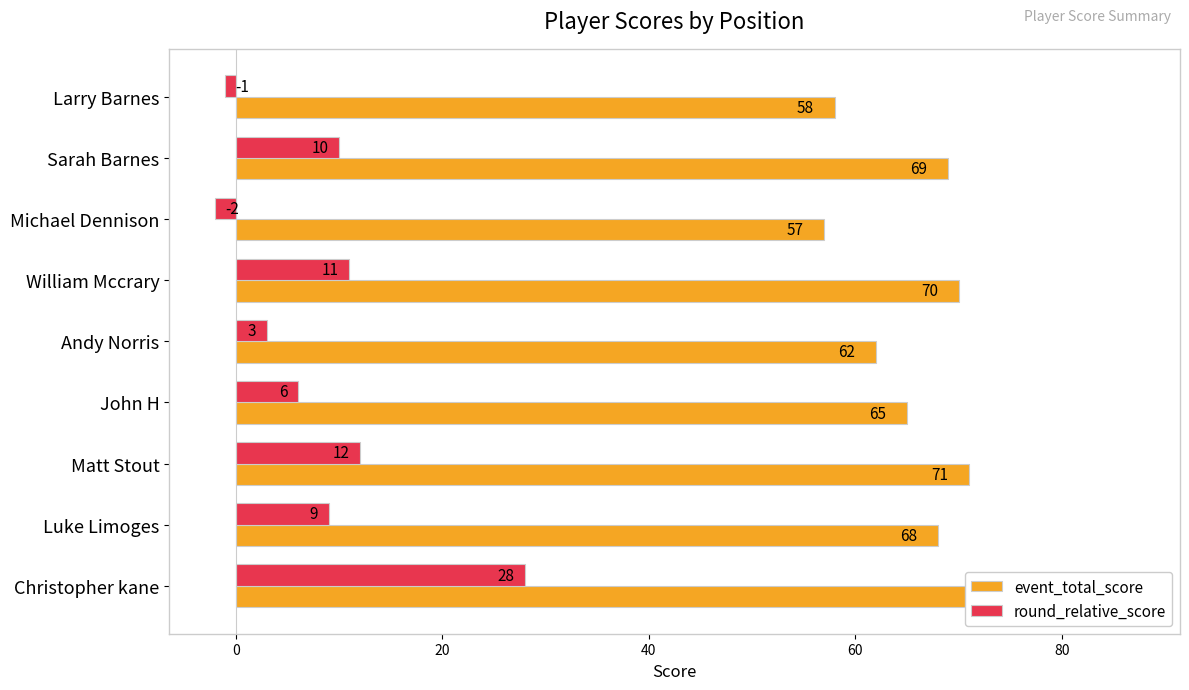

Reading left to right, list all the values displayed in this chart.

event_total_score: 58	69	57	70	62	65	71	68	87
round_relative_score: -1	10	-2	11	3	6	12	9	28